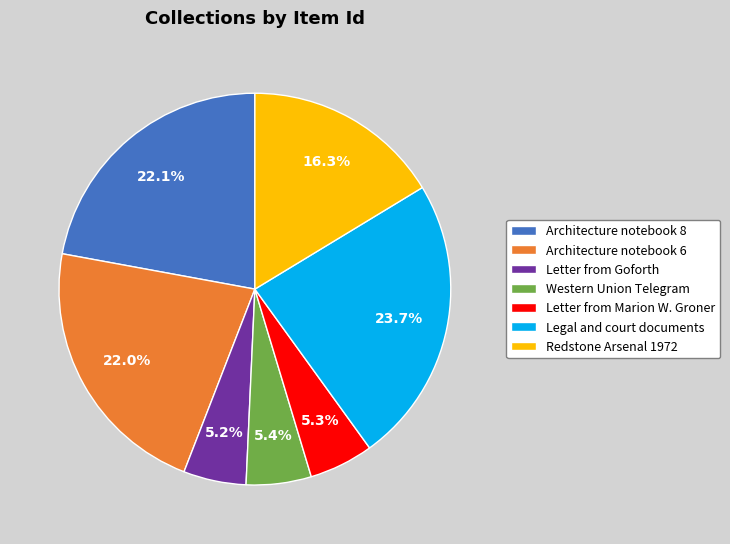

How many slices are in this pie chart?

7